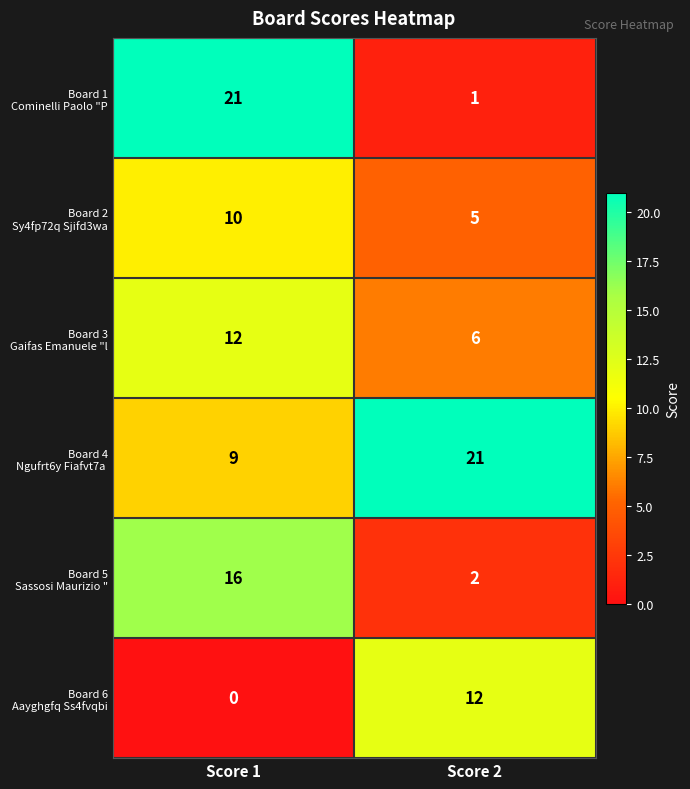

What is the total value across all series at Score 1?

68